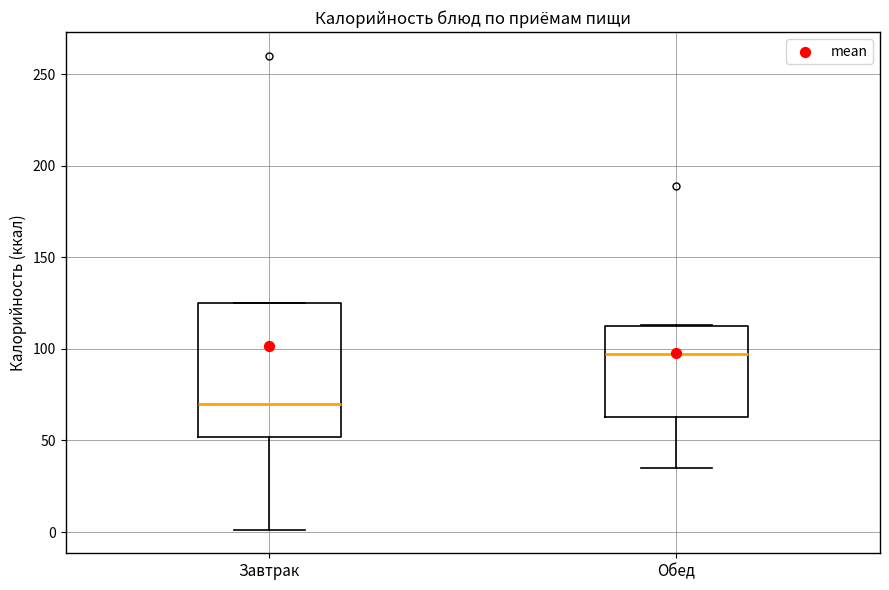

Reading left to right, read every box against the y-axis: the position of its median line, the range the box covers, and the ends of its whiskers. The values are not printed on the chart, so give them approximately, as read against the axis.

Завтрак: median 70, box 50 to 125, whiskers 0 to 125
Обед: median 95, box 65 to 115, whiskers 35 to 115